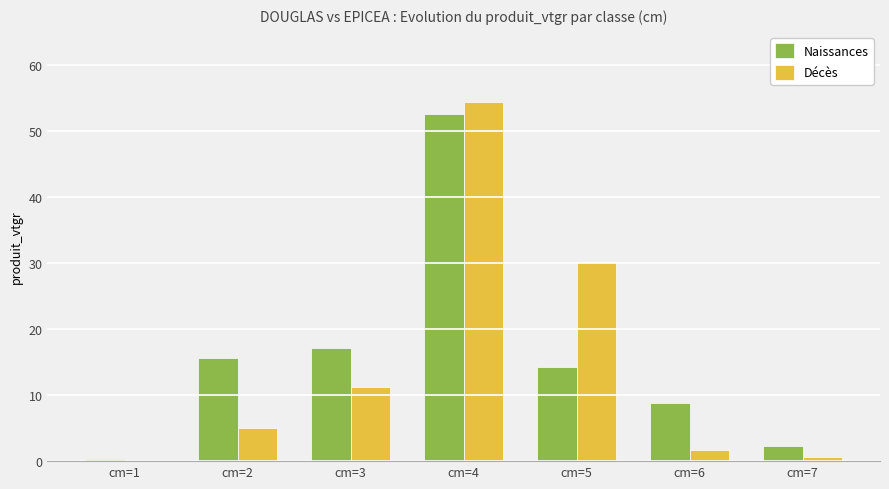

What is the minimum value shown in the chart?

0.2